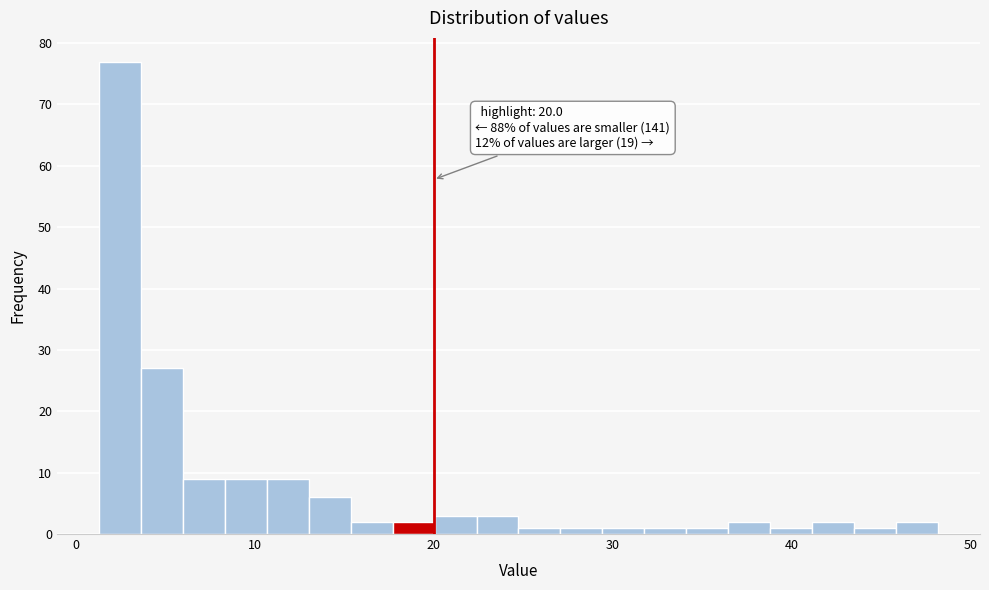

Read against the x-axis, roughly where is the centre of the tallest bar?

2